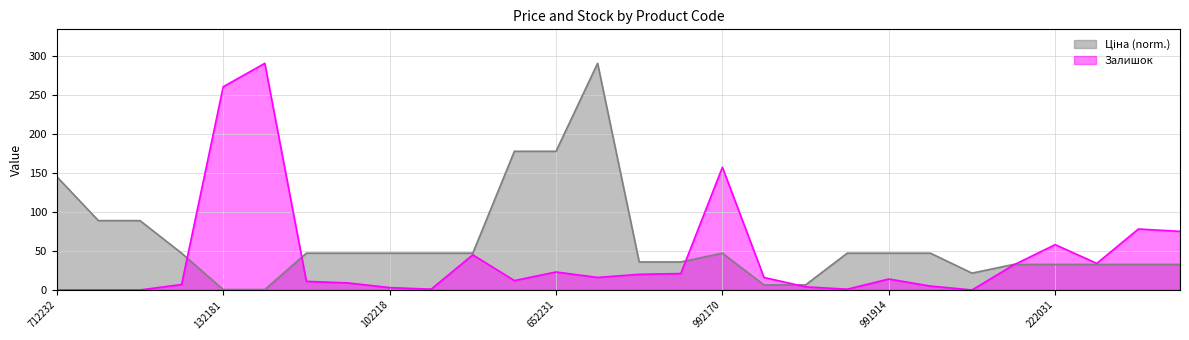

List the series in order of their peak value, highest first.

Ціна, Залишок